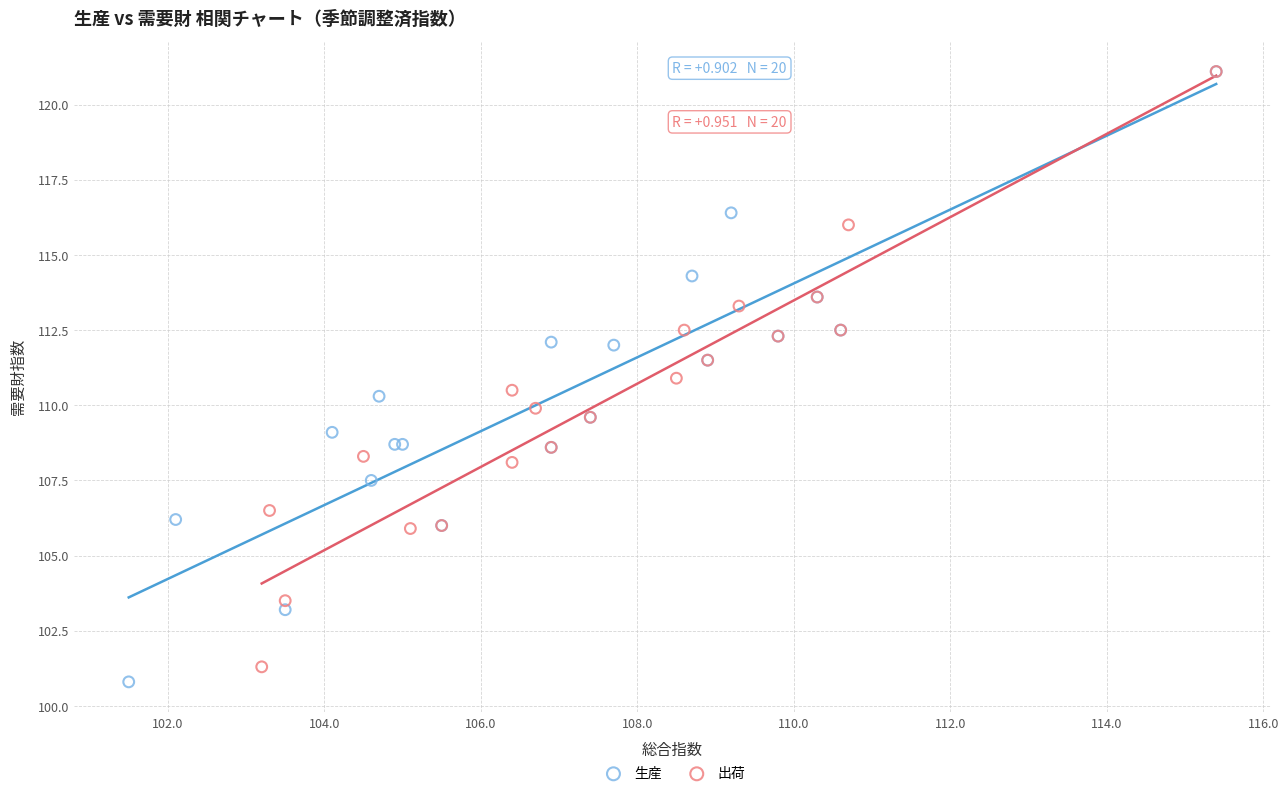

Which series has the largest Y range (max minus min)?

生産